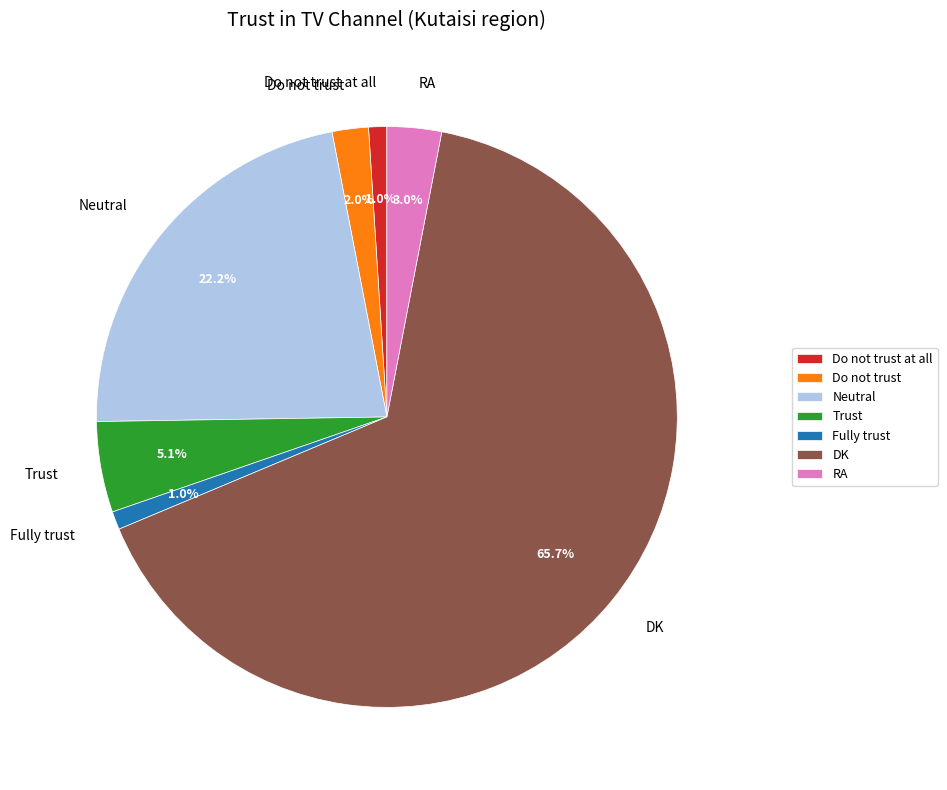

Is there a majority slice in this chart?

Yes